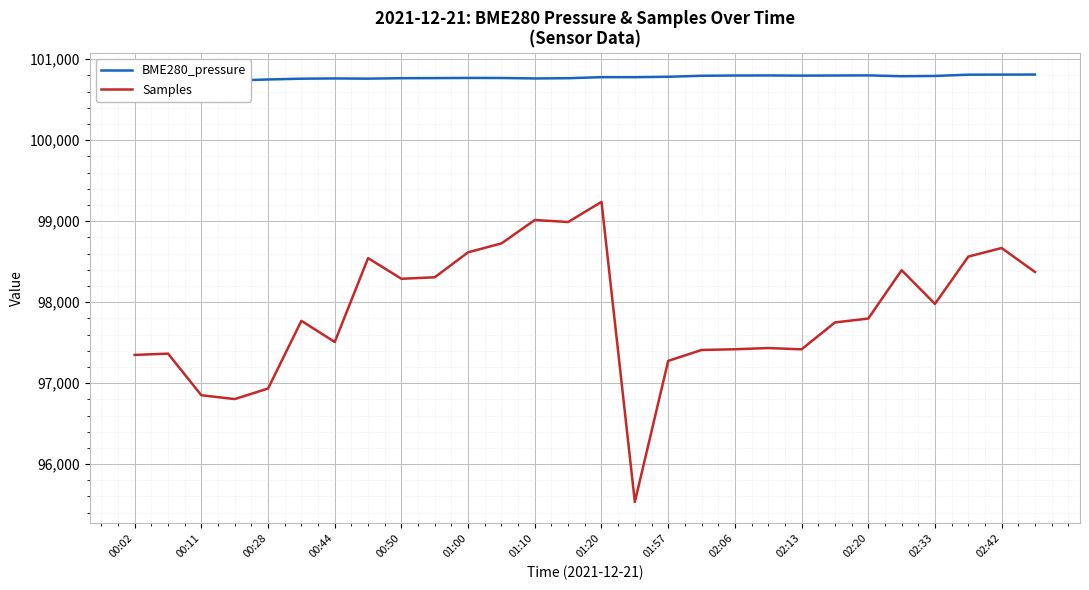

True or false: Samples has a value of 69257.8 at 02:33.

False